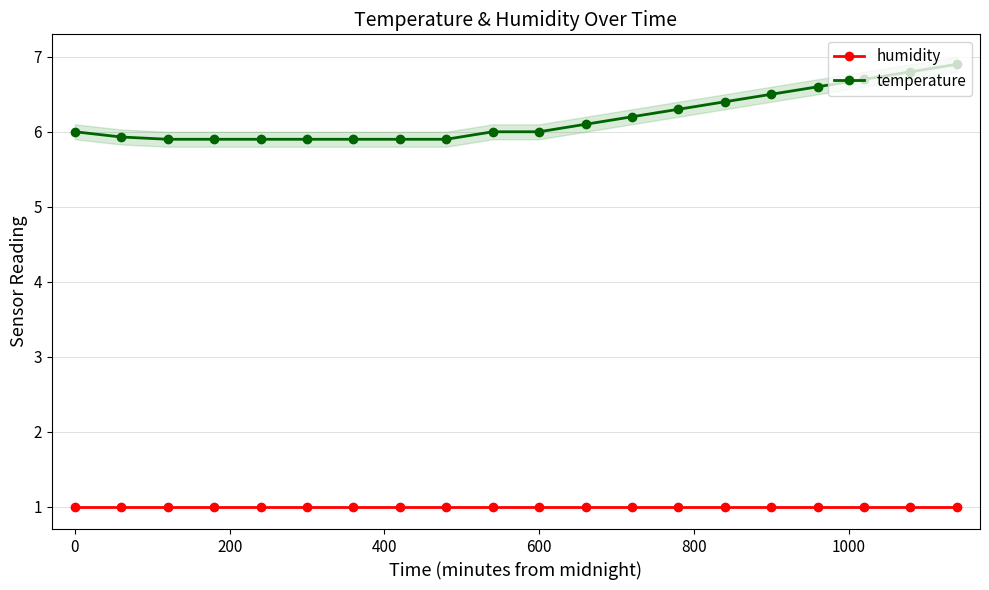

What is the average value of the humidity series?

1.0